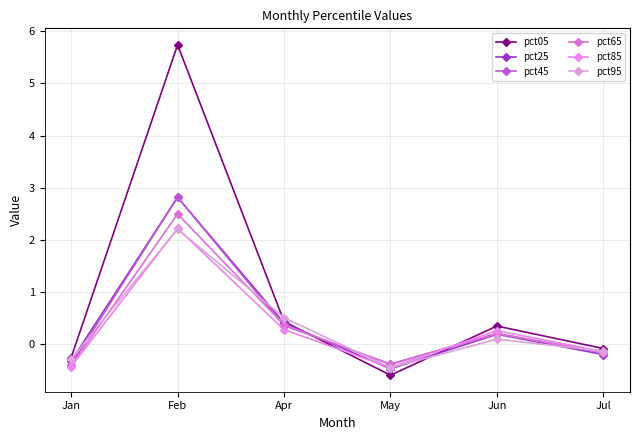

True or false: pct45 has more than 2 interior local peaks.

False